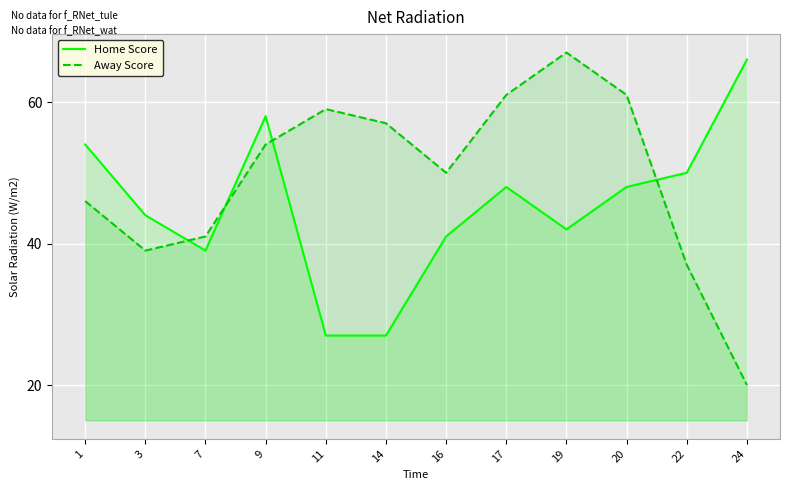

At which category does Home Score reach its first local peak?

9